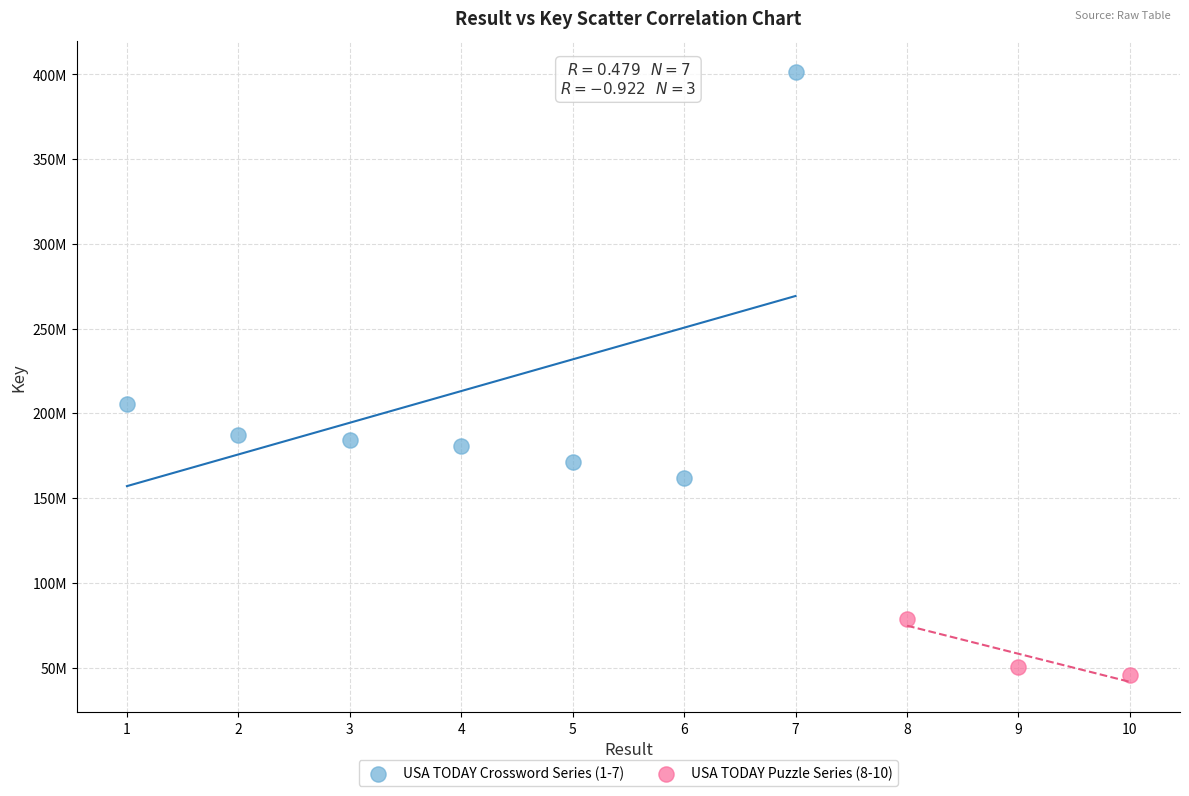

What are all the series names shown in the legend?

USA TODAY Crossword Series (1-7), USA TODAY Puzzle Series (8-10)